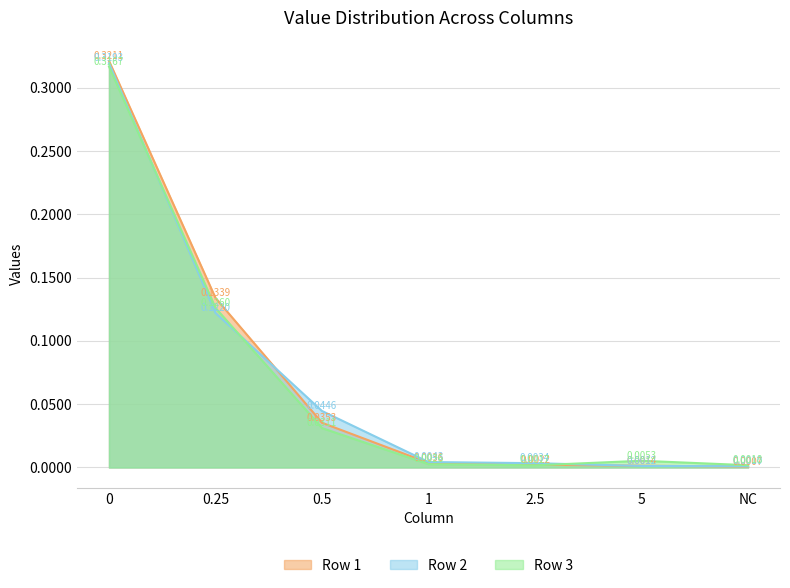

Does the chart display data point markers on the line(s)?

No